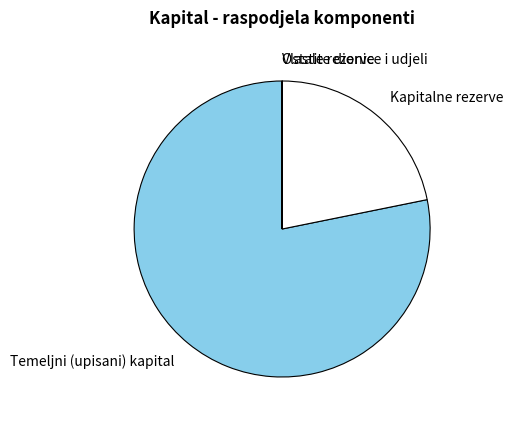

Is there a majority slice in this chart?

Yes